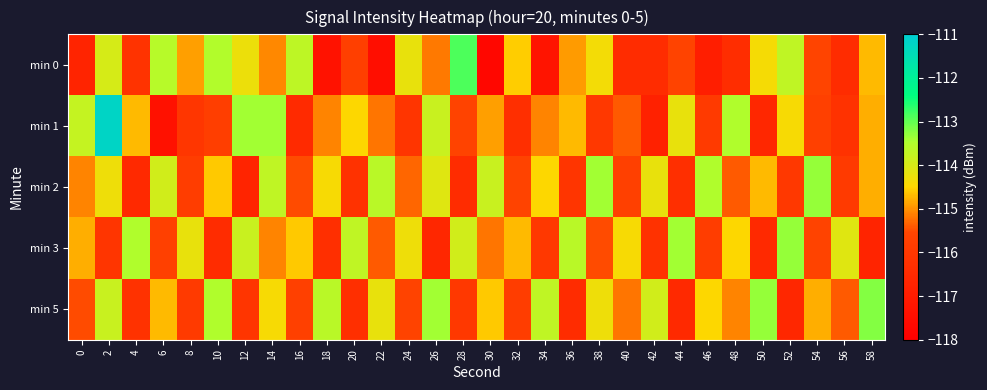

What is the total value across all series at 12?

-574.2